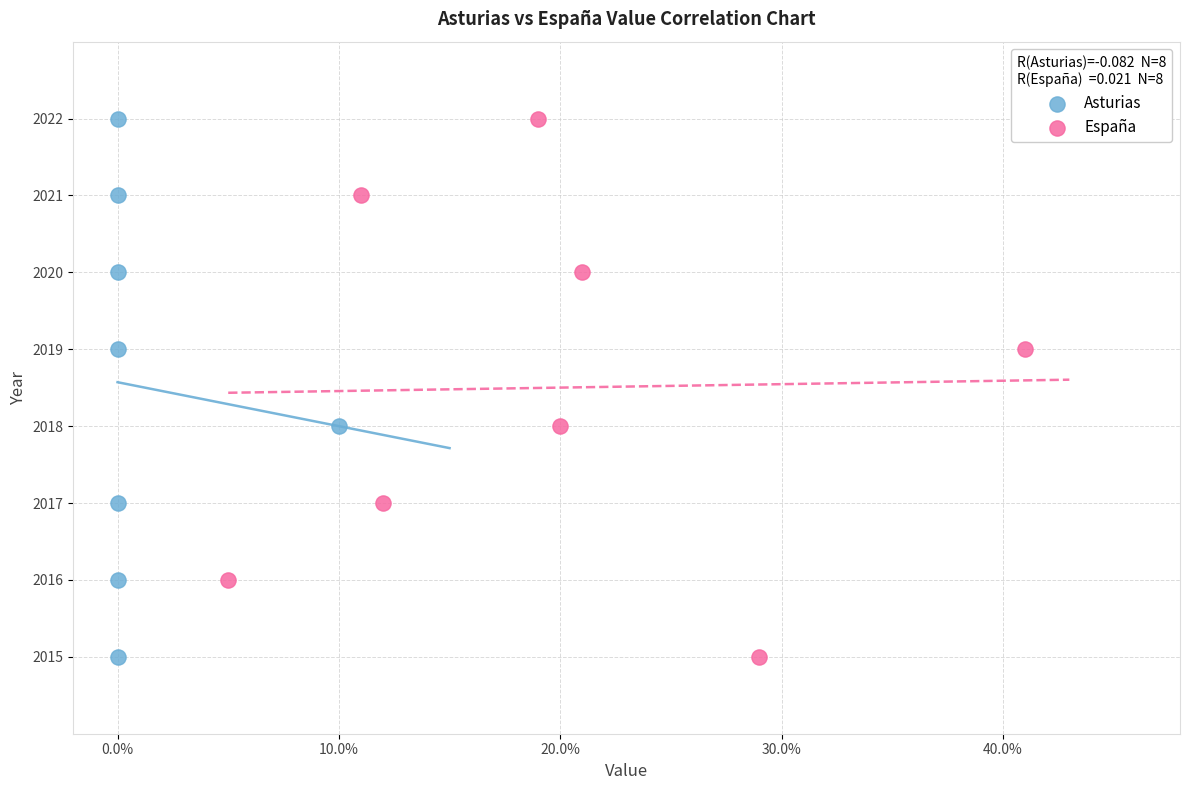

What are all the series names shown in the legend?

Asturias, España